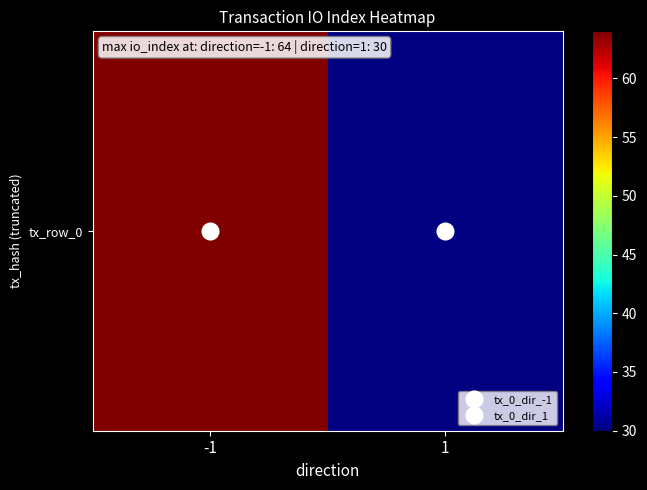

Is it true that the value at 1 is 12?

False